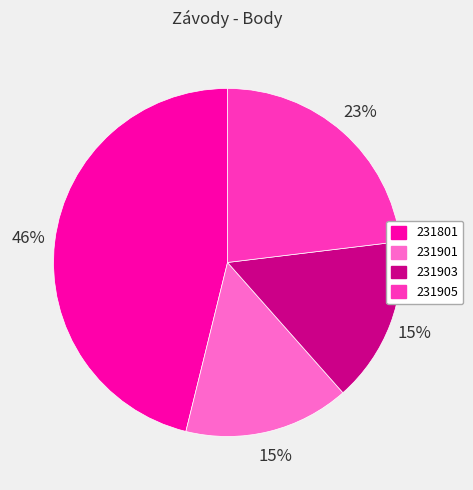

To the nearest percent, what is the difference between the largest and smallest slice percentages?

31%